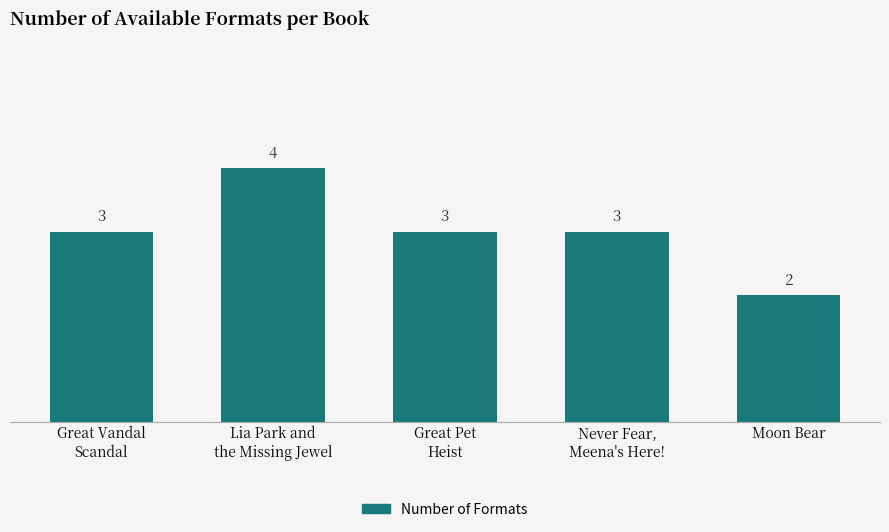

Which has a higher value, Great Vandal
Scandal or Lia Park and
the Missing Jewel?

Lia Park and
the Missing Jewel